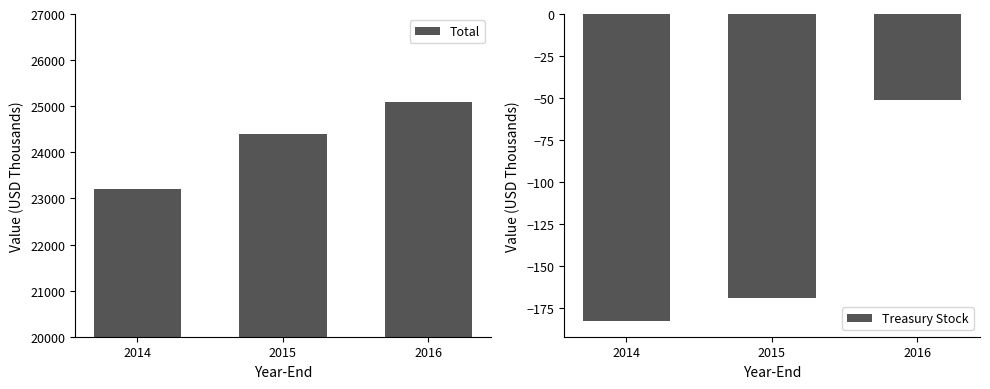

The Treasury Stock series shows -169 at 2015. True or false?

True